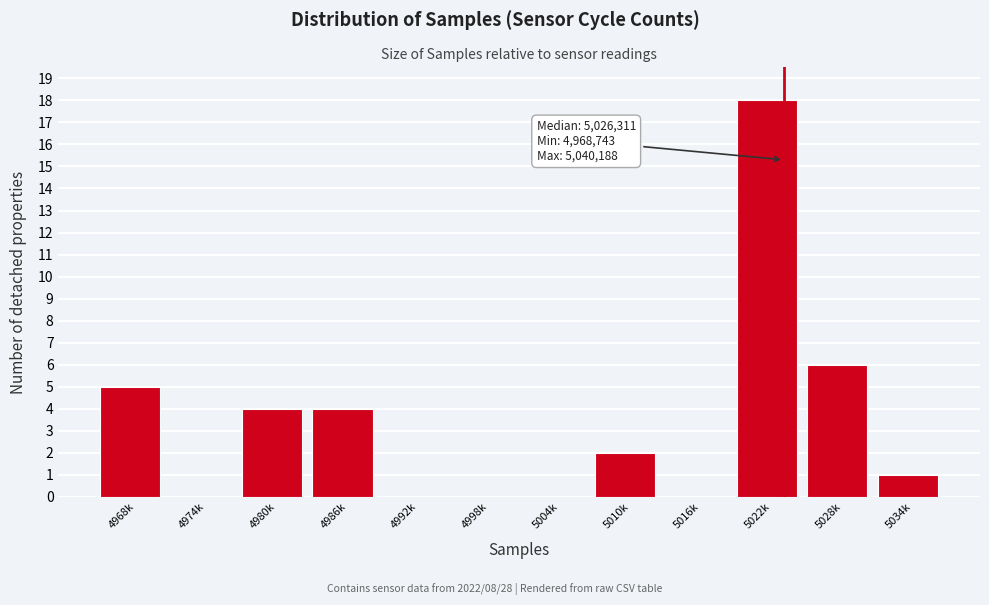

Reading left to right, what are all the values shown in this chart?

4968k=5	4974k=0	4980k=4	4986k=4	4992k=0	4998k=0	5004k=0	5010k=2	5016k=0	5022k=18	5028k=6	5034k=1